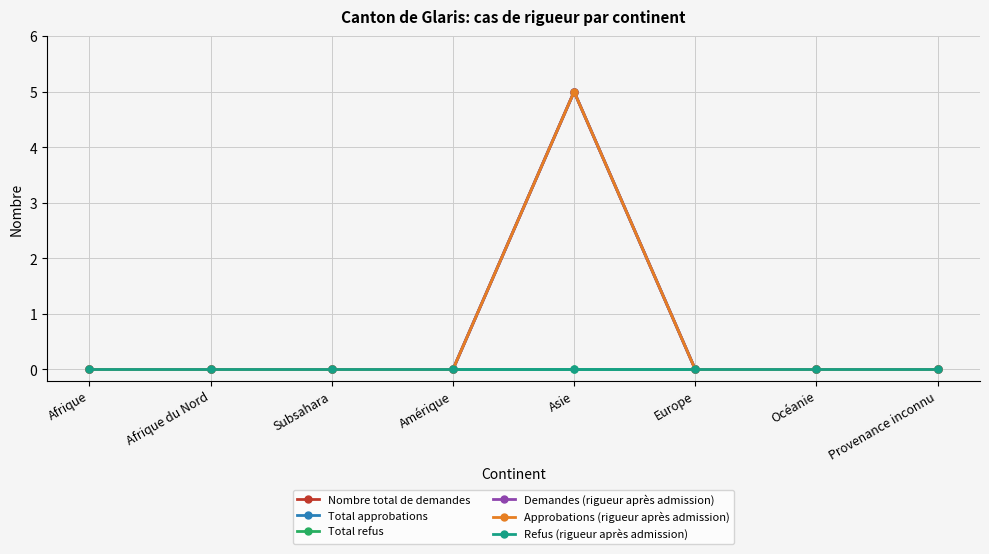

How many positive values does the Approbations (rigueur après admission) series have?

1